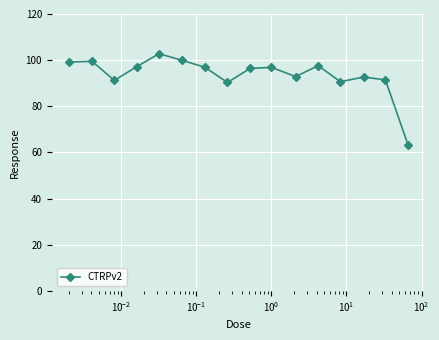

What is the difference between the second highest and minimum values?

36.6